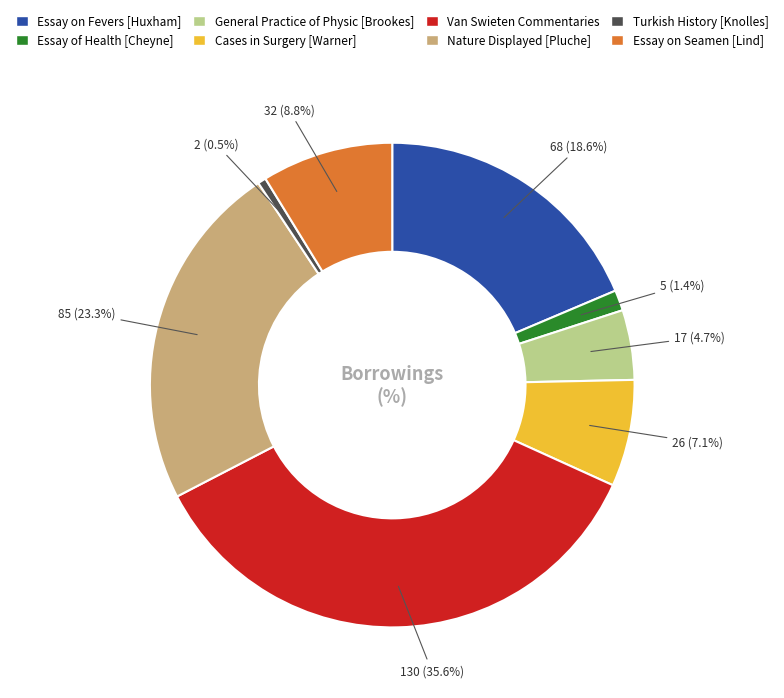

Which category has the smallest portion of the pie?

Turkish History [Knolles]